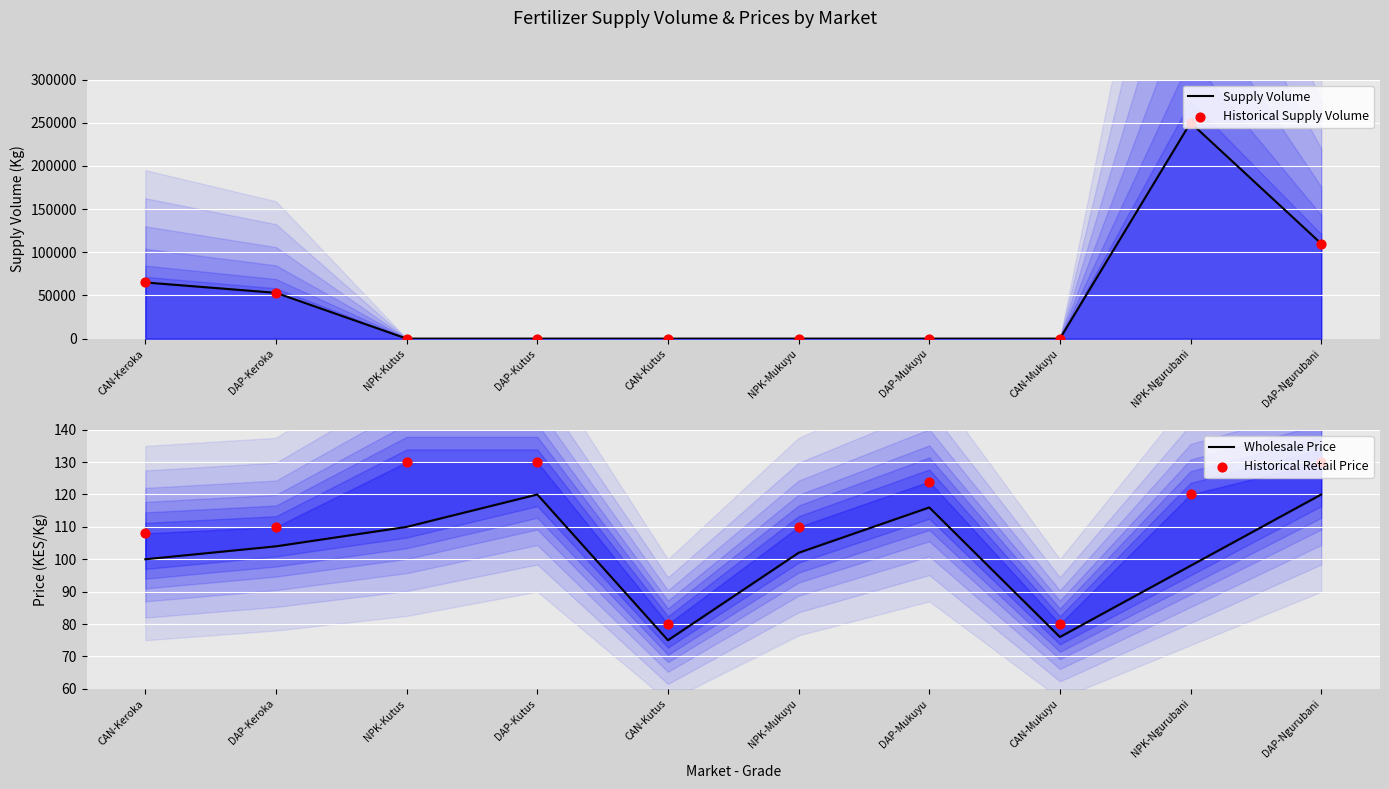

What are all the series names shown in the legend?

Supply Volume, Historical Supply Volume, Wholesale Price, Historical Retail Price